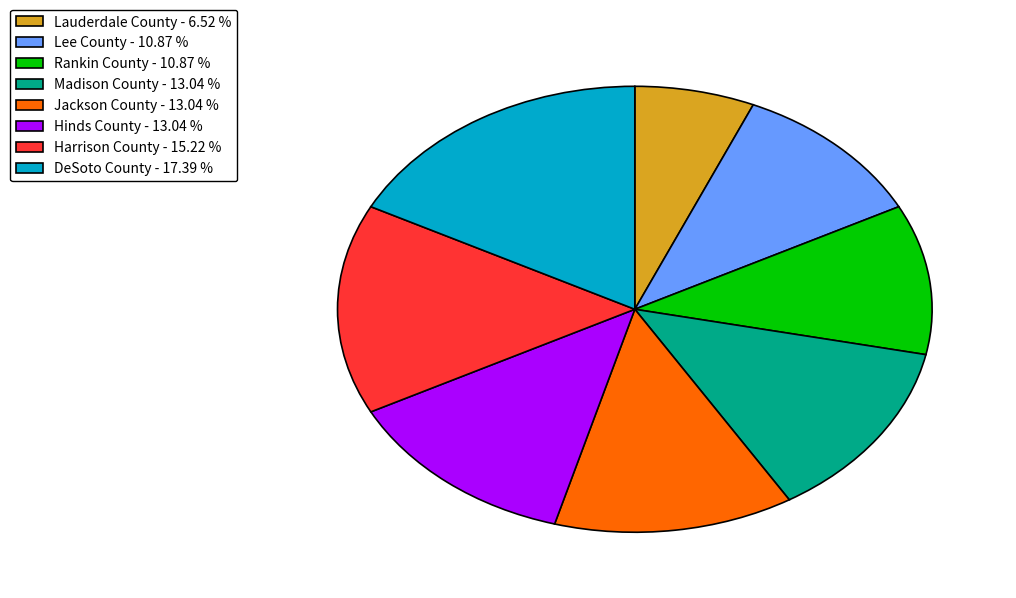

Is the sum of Rankin County and Madison County greater than half?

No